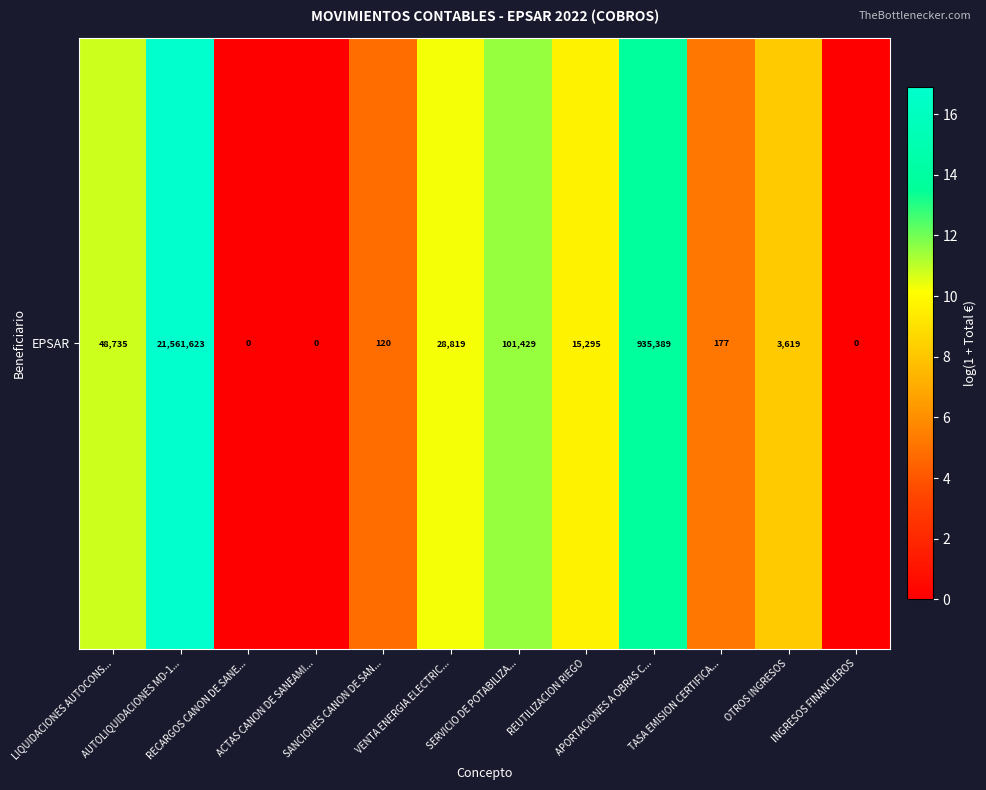

Rank the categories by value from lowest to highest.

RECARGOS CANON DE SANE..., ACTAS CANON DE SANEAMI..., INGRESOS FINANCIEROS, SANCIONES CANON DE SAN..., TASA EMISION CERTIFICA..., OTROS INGRESOS, REUTILIZACION RIEGO, VENTA ENERGIA ELECTRIC..., LIQUIDACIONES AUTOCONS..., SERVICIO DE POTABILIZA..., APORTACIONES A OBRAS C..., AUTOLIQUIDACIONES MD-1...